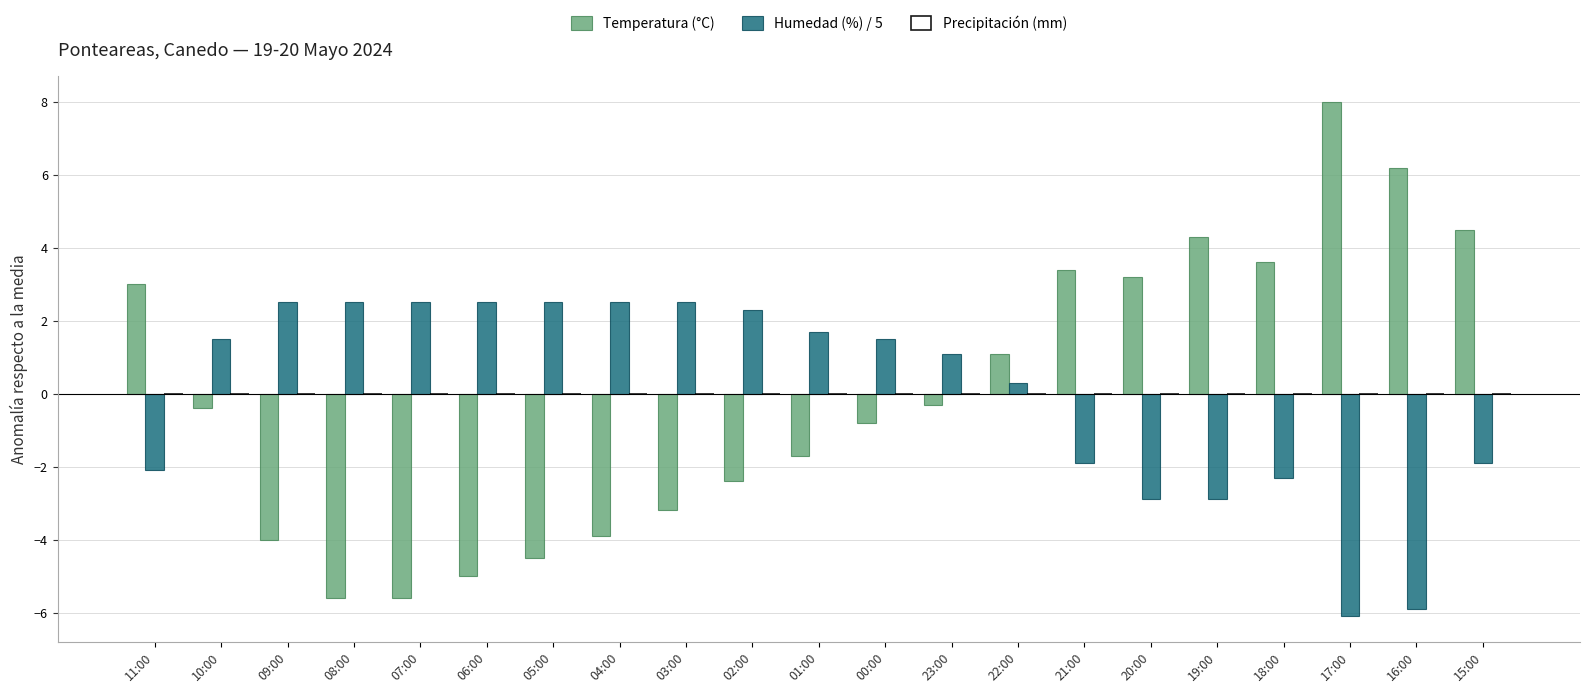

Is it true that Humedad (%) / 5 equals -6.1 at 17:00?

True